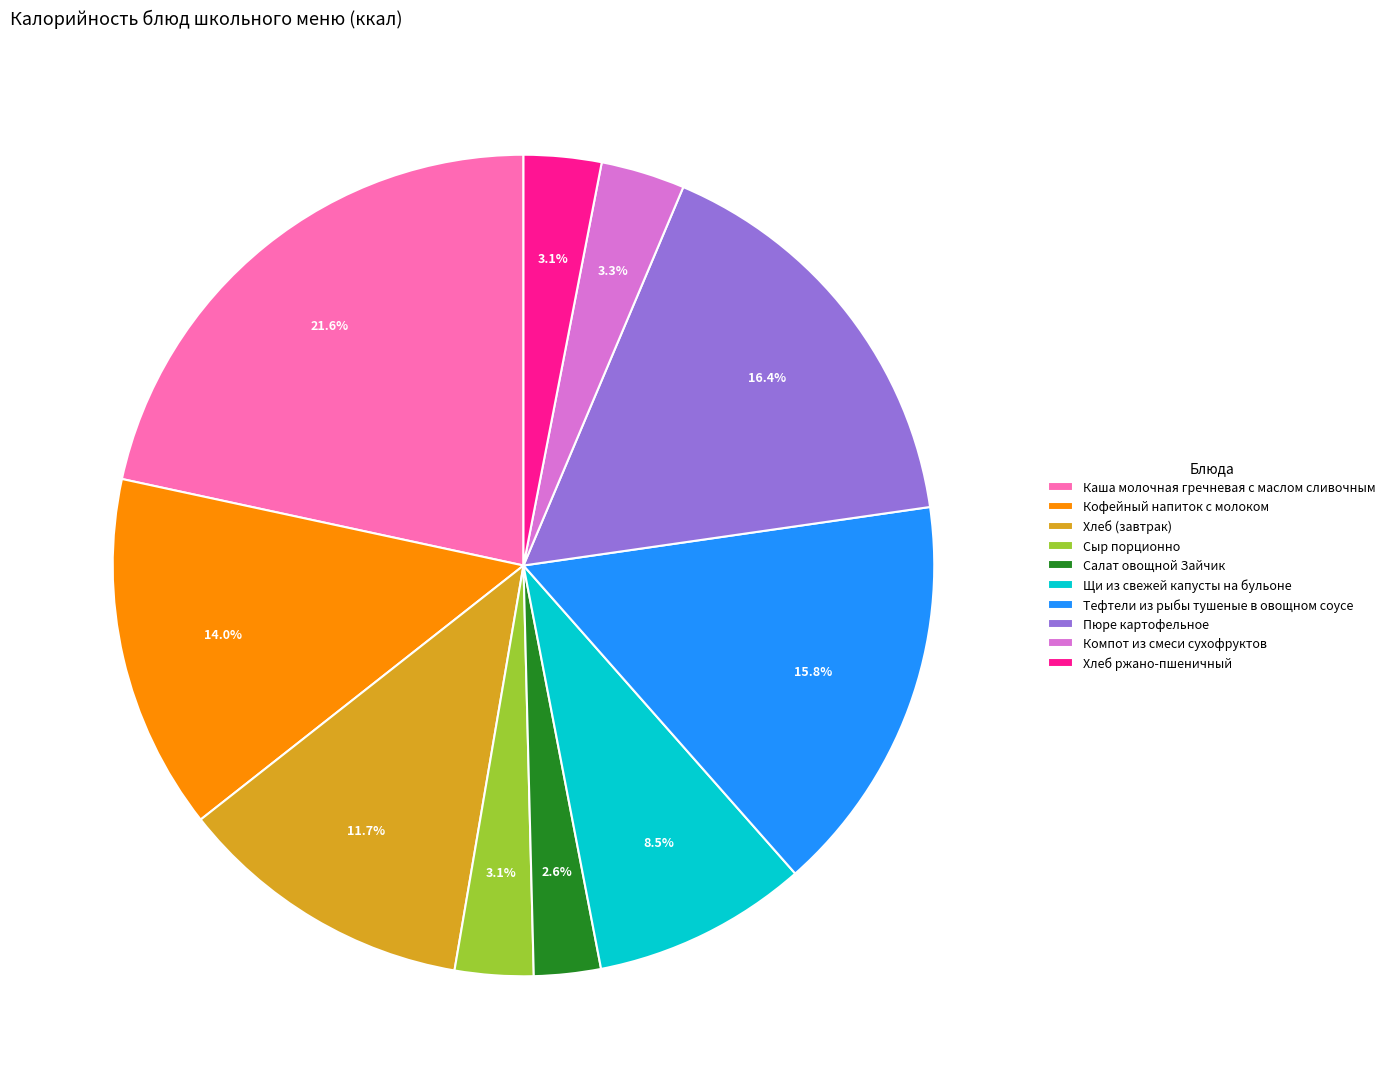

Is there any slice that represents more than half of the pie?

No